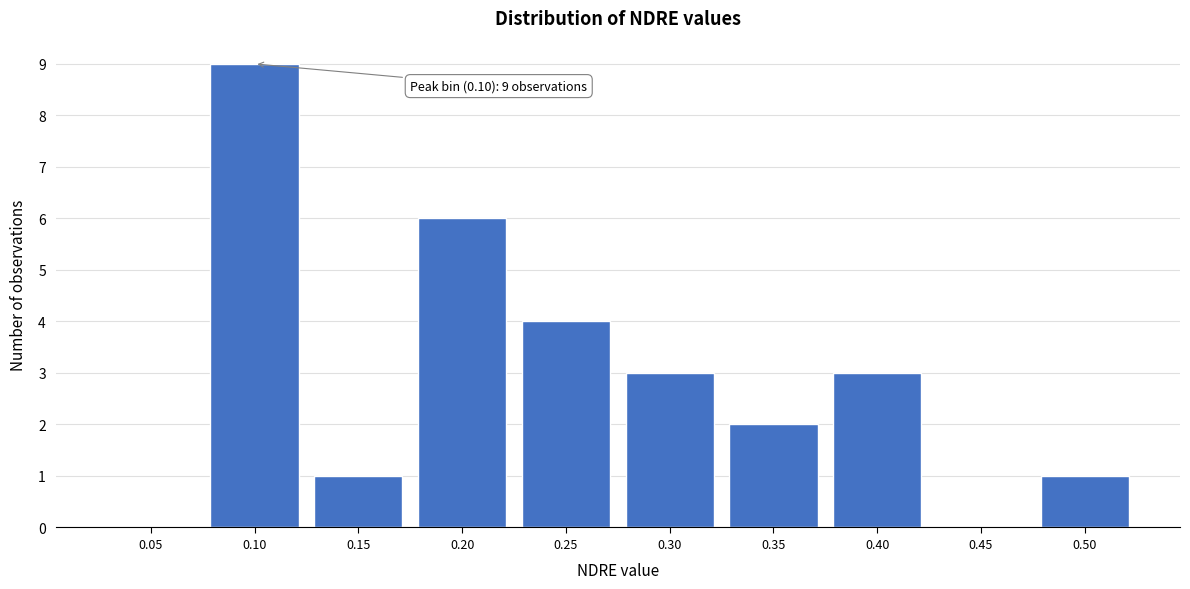

Reading left to right, what are all the values shown in this chart?

0.05=0	0.10=9	0.15=1	0.20=6	0.25=4	0.30=3	0.35=2	0.40=3	0.45=0	0.50=1